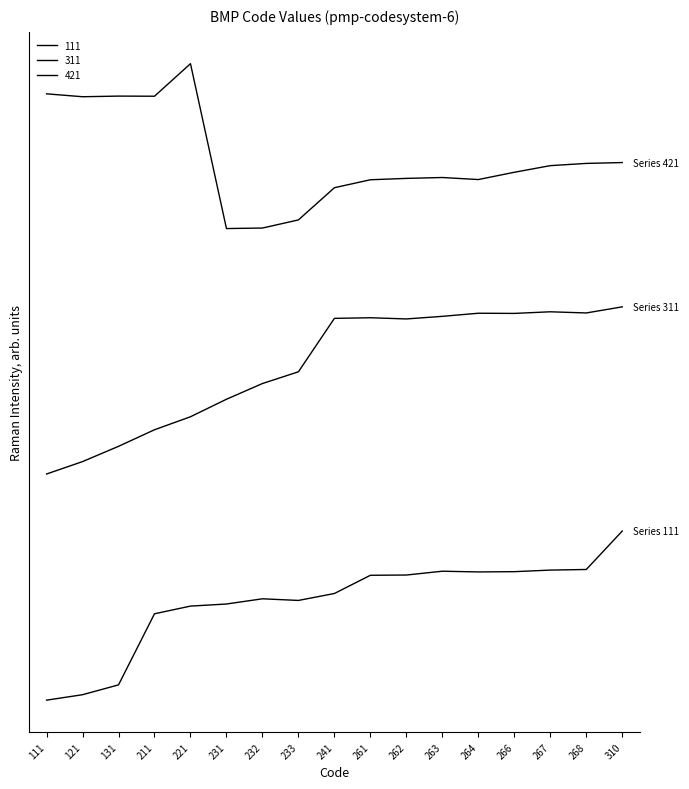

True or false: 311 has more than 0 points higher than both neighbors.

True